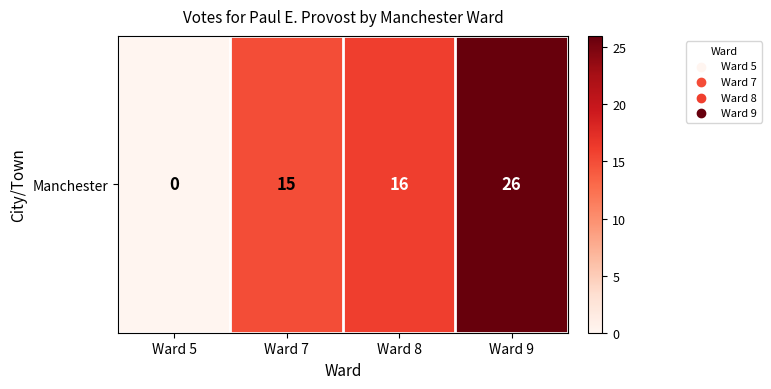

What is the difference between the maximum and minimum values?

26